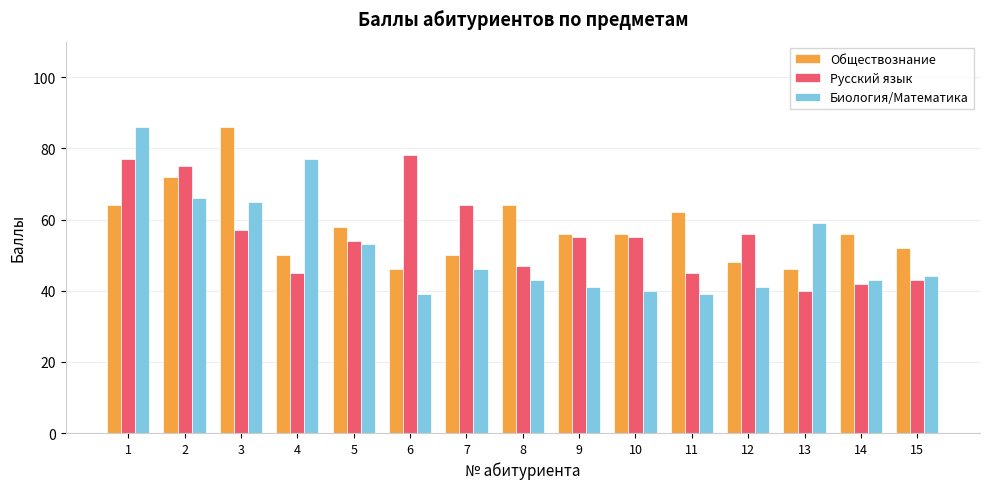

Reading right to left, extract all data points from this chart.

Обществознание: 52	56	46	48	62	56	56	64	50	46	58	50	86	72	64
Русский язык: 43	42	40	56	45	55	55	47	64	78	54	45	57	75	77
Биология/Математика: 44	43	59	41	39	40	41	43	46	39	53	77	65	66	86